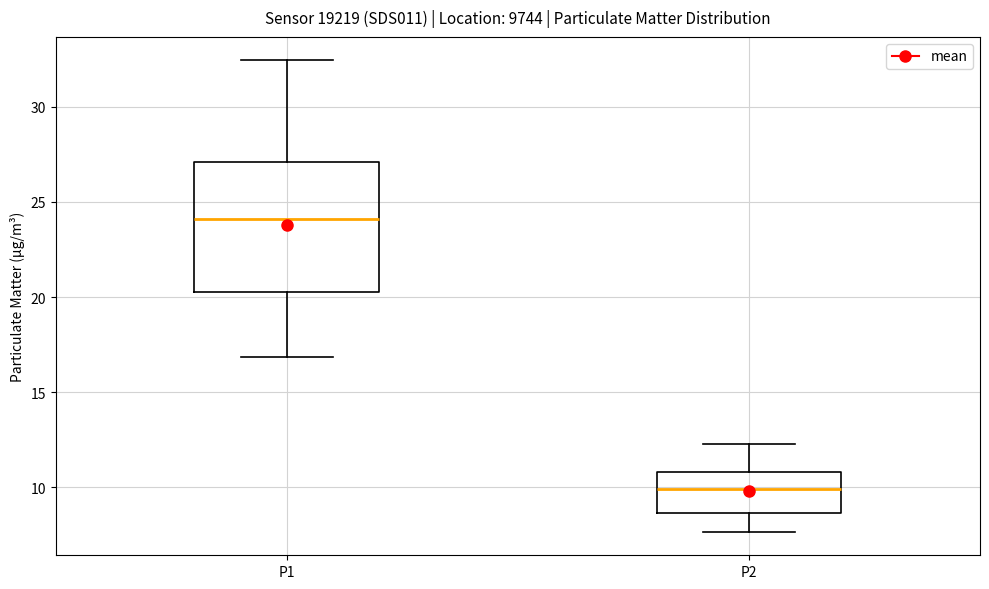

Reading left to right, read every box against the y-axis: the position of its median line, the range the box covers, and the ends of its whiskers. The values are not printed on the chart, so give them approximately, as read against the axis.

P1: median 24.0, box 20.5 to 27.0, whiskers 17.0 to 32.5
P2: median 10.0, box 8.5 to 11.0, whiskers 7.5 to 12.5